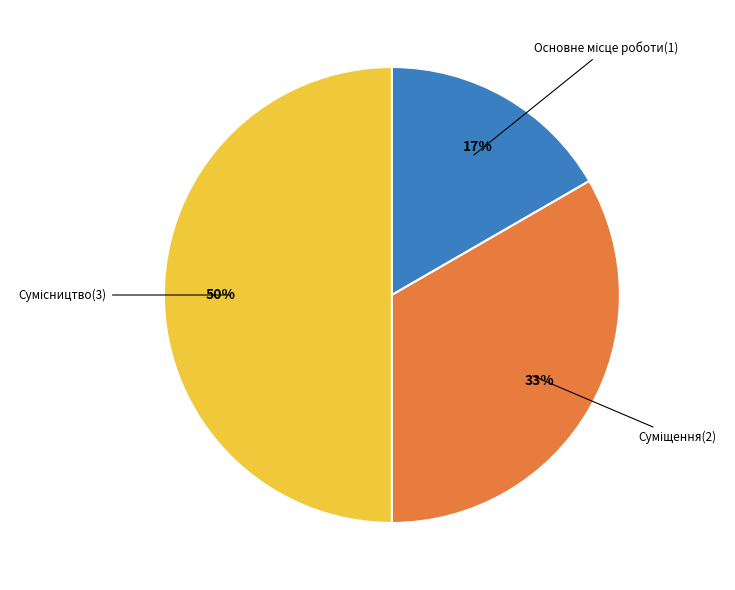

To the nearest percent, what is the difference between the largest and smallest slice percentages?

33%